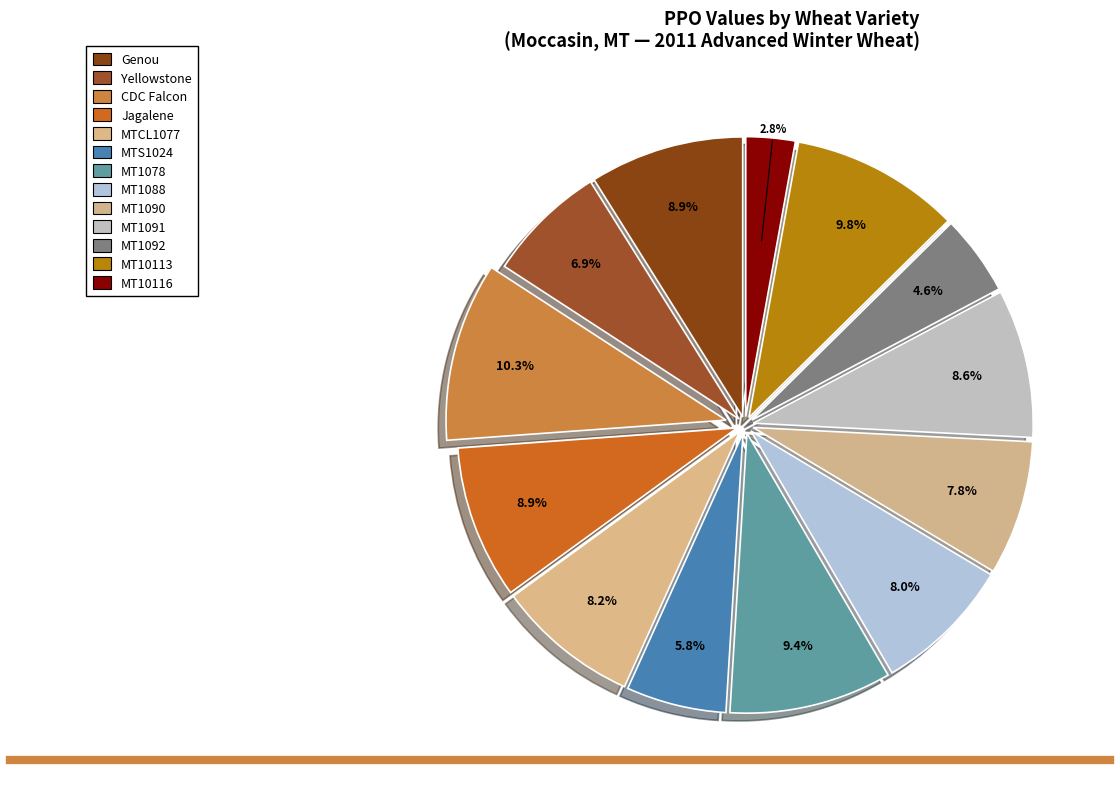

How many segments does this pie chart have?

13